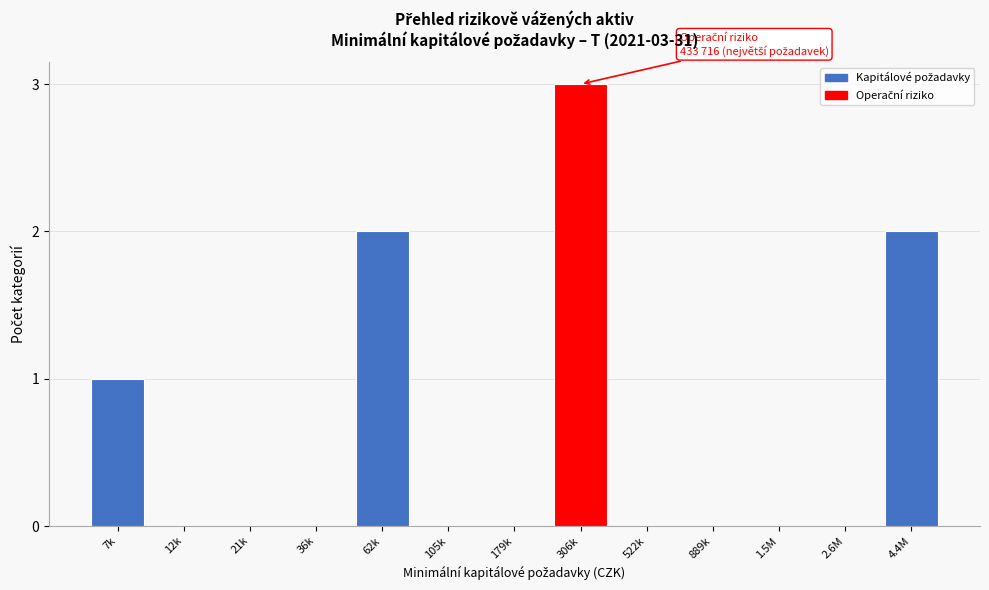

Reading left to right, extract all data points from this chart.

7k=1	12k=0	21k=0	36k=0	62k=2	105k=0	179k=0	306k=3	522k=0	889k=0	1.5M=0	2.6M=0	4.4M=2